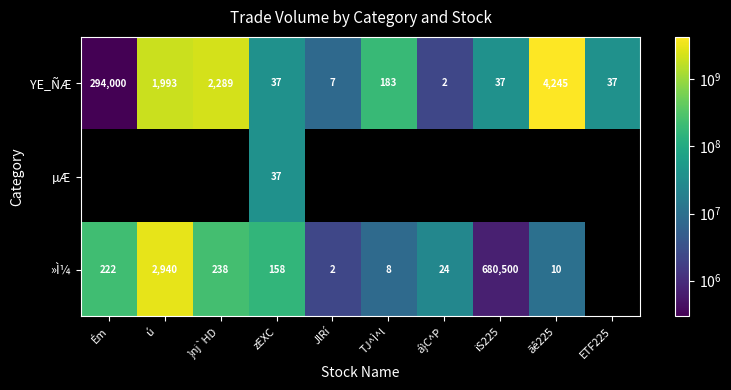

The »Ì¼ series shows 5 at TJ^Ì^l. True or false?

False